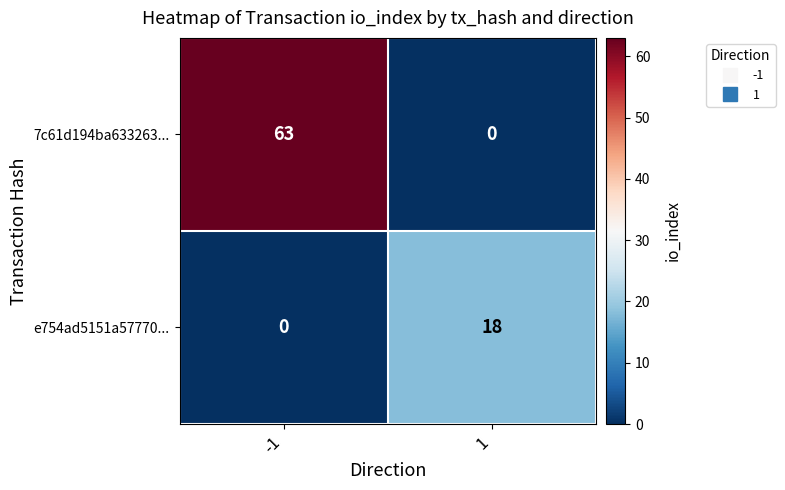

What is the approximate value of 7c61d194ba633263... at -1, to the nearest 10?

60